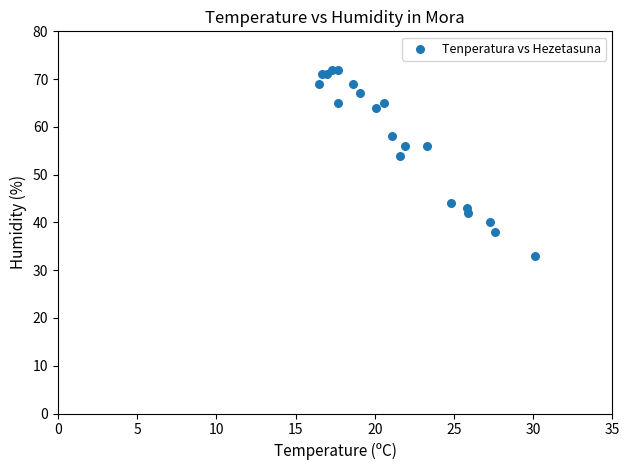

What Y value in the scatter plot is closest to 52?

54